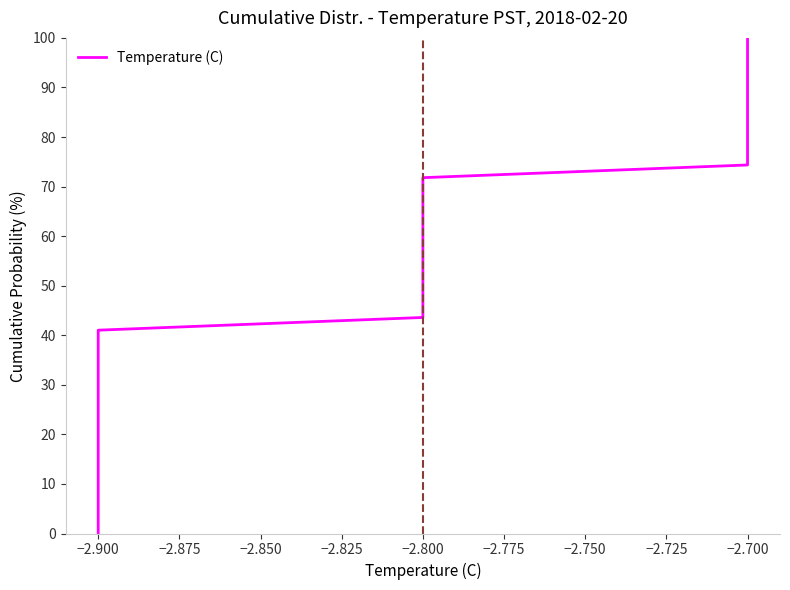

How many lines are shown in the chart?

1